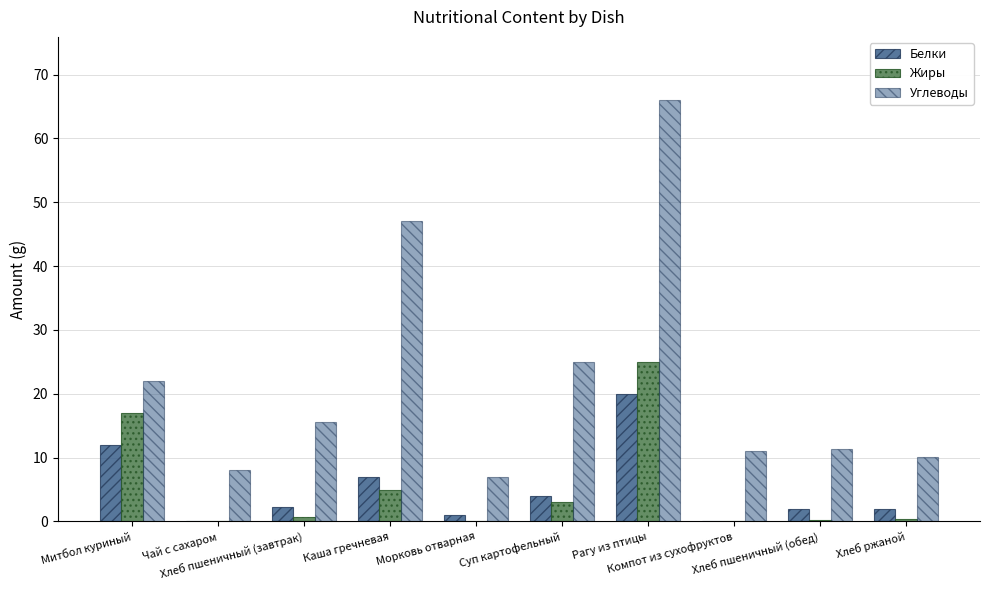

Reading left to right, what are all the values shown in this chart?

Белки: 12.0	0.0	2.2	7.0	1.0	4.0	20.0	0.0	2.0	2.0
Жиры: 17.0	0.0	0.8	5.0	0.0	3.0	25.0	0.0	0.3	0.4
Углеводы: 22.0	8.0	15.6	47.0	7.0	25.0	66.0	11.0	11.4	10.0